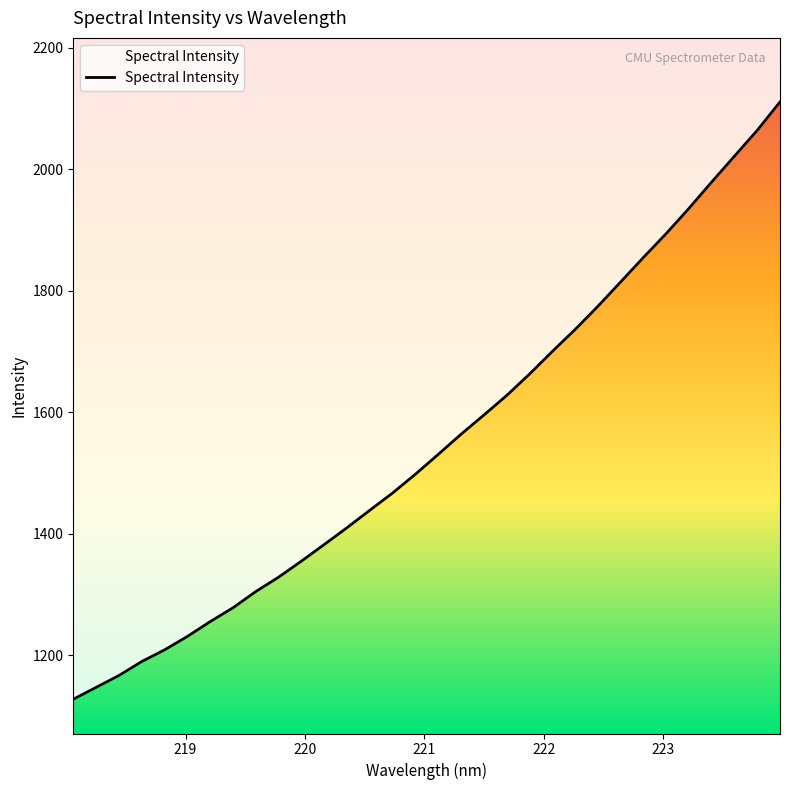

What is the sum of all values?

49650.0